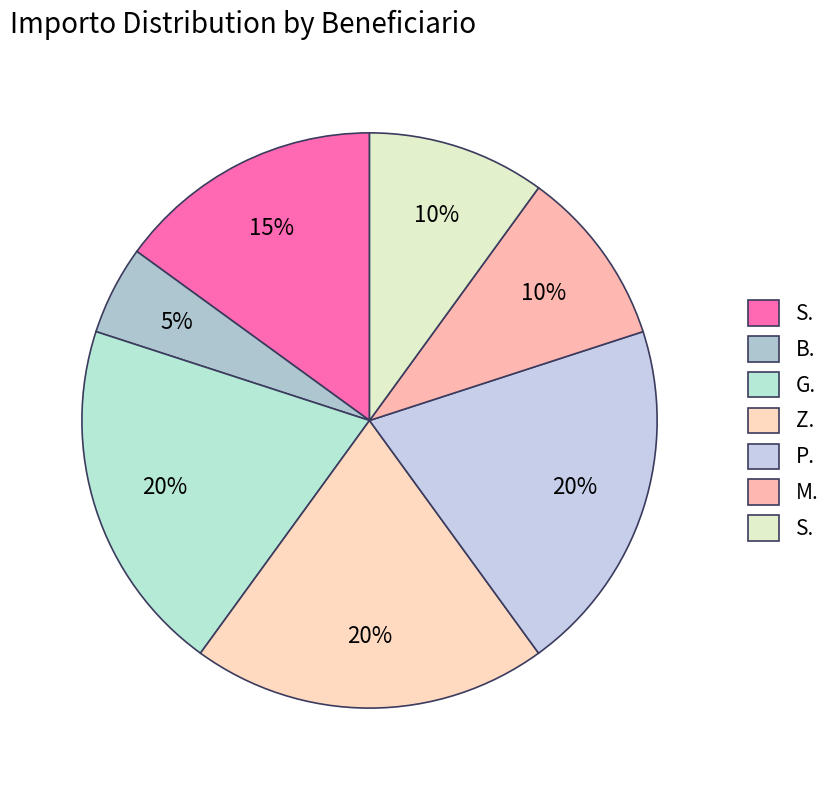

Count the number of slices in the pie.

7